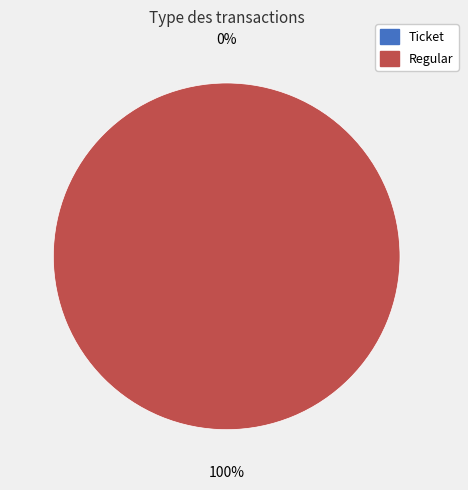

Which slice is the smallest?

Ticket